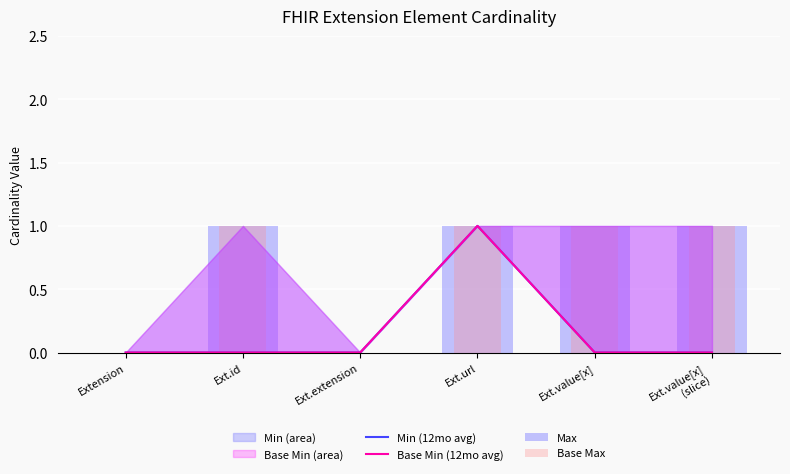

The Max series shows 1 at Ext.id. True or false?

True